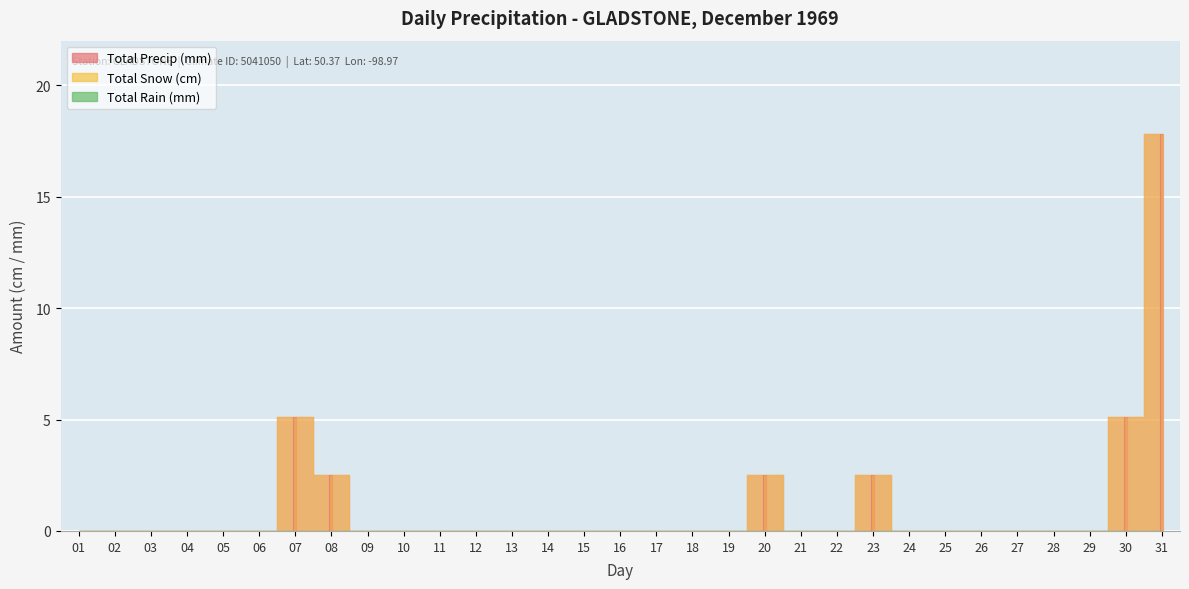

Is the value of Total Precip (mm) at 16 greater than the value of Total Snow (cm) at 06?

No